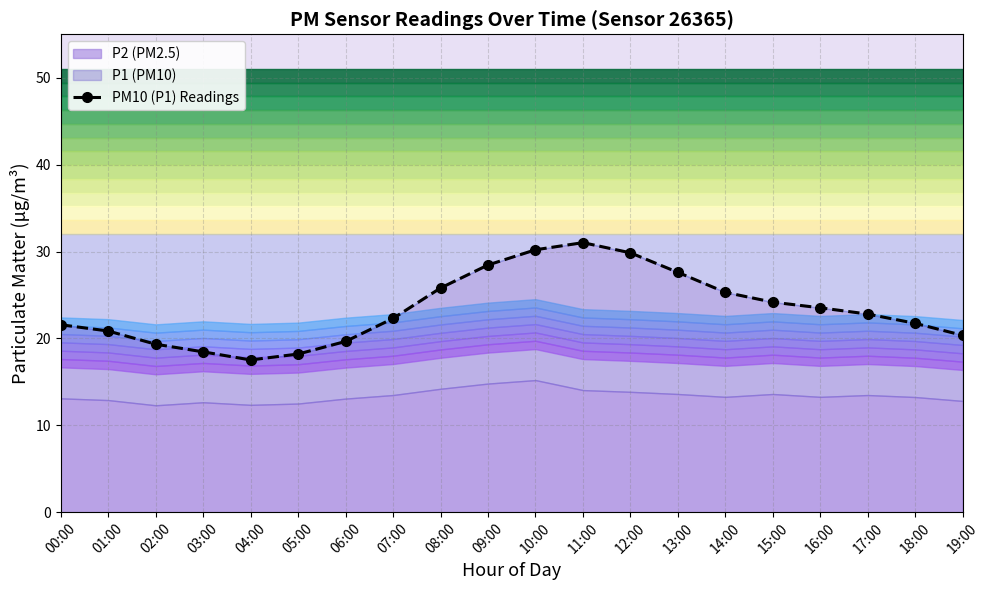

List the labels in order of value, largest first.

11:00, 10:00, 12:00, 09:00, 13:00, 08:00, 14:00, 15:00, 16:00, 17:00, 07:00, 18:00, 00:00, 01:00, 19:00, 06:00, 02:00, 03:00, 05:00, 04:00